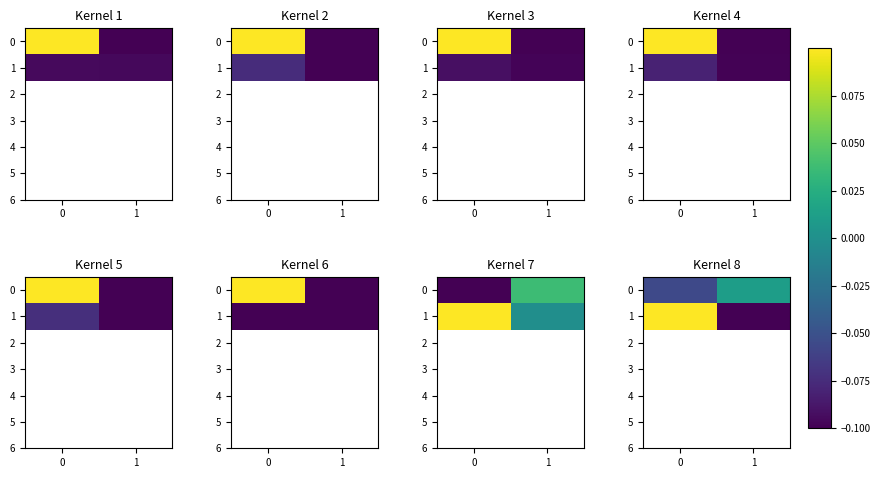

True or false: 0 has a value of -0.1 at 0.

False